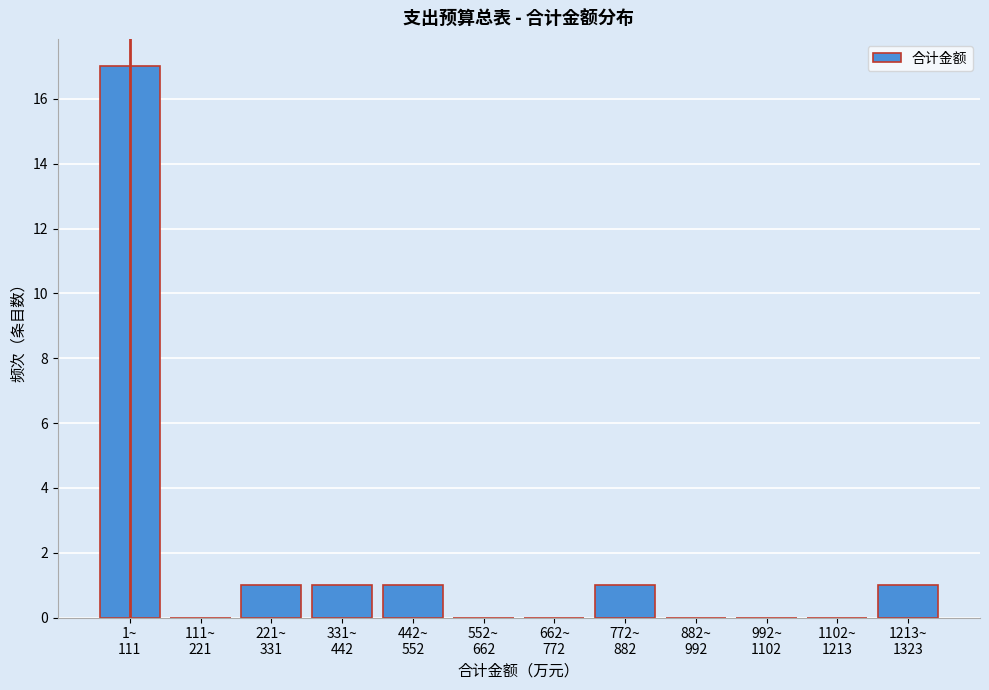

What is the sum of all values?

22